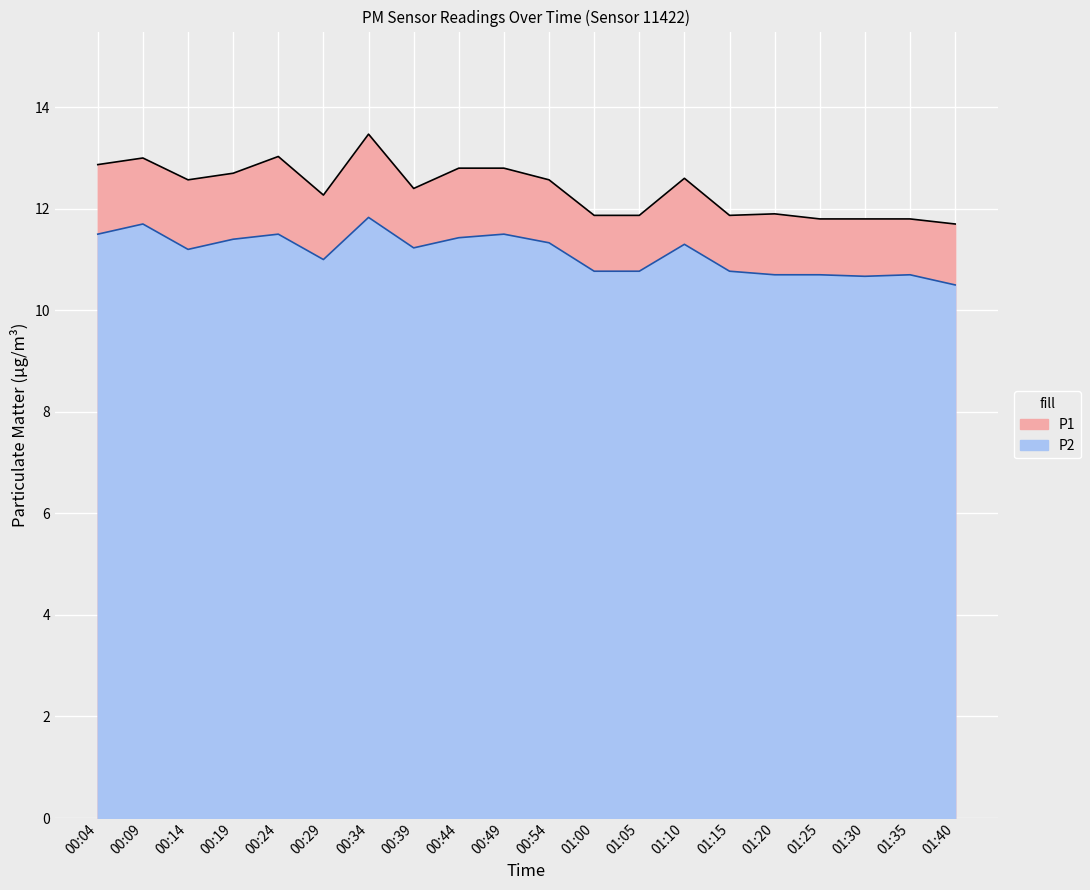

At which label does P2 reach its minimum?

01:40